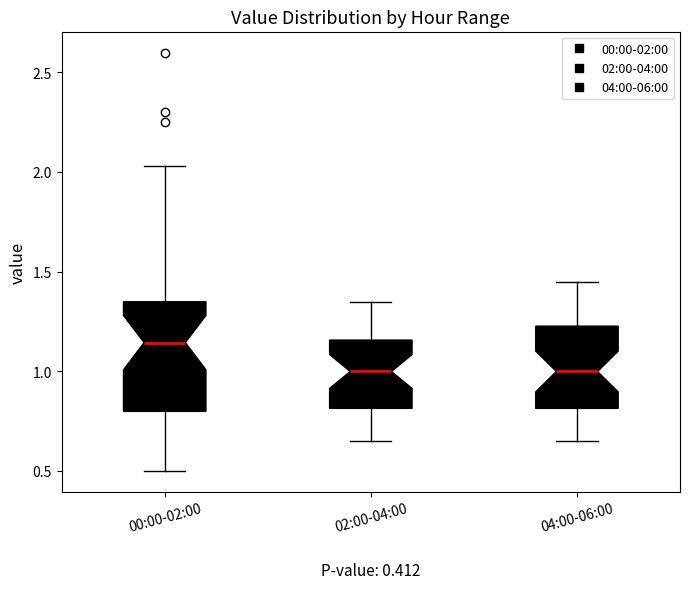

Which box is the tallest, from its lower edge to its upper edge?

00:00-02:00